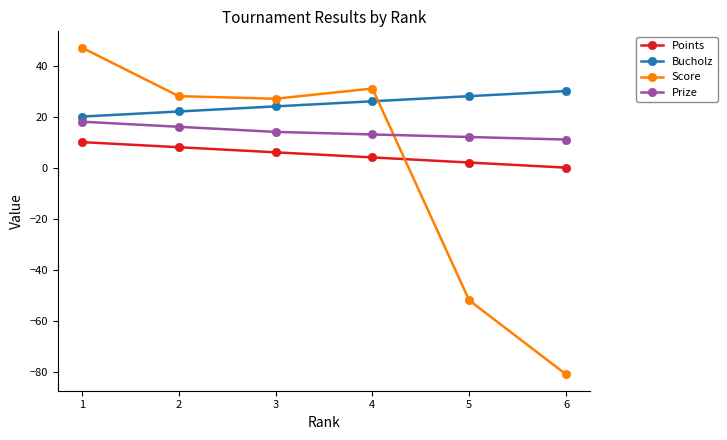

True or false: Prize and Points cross at least once.

False